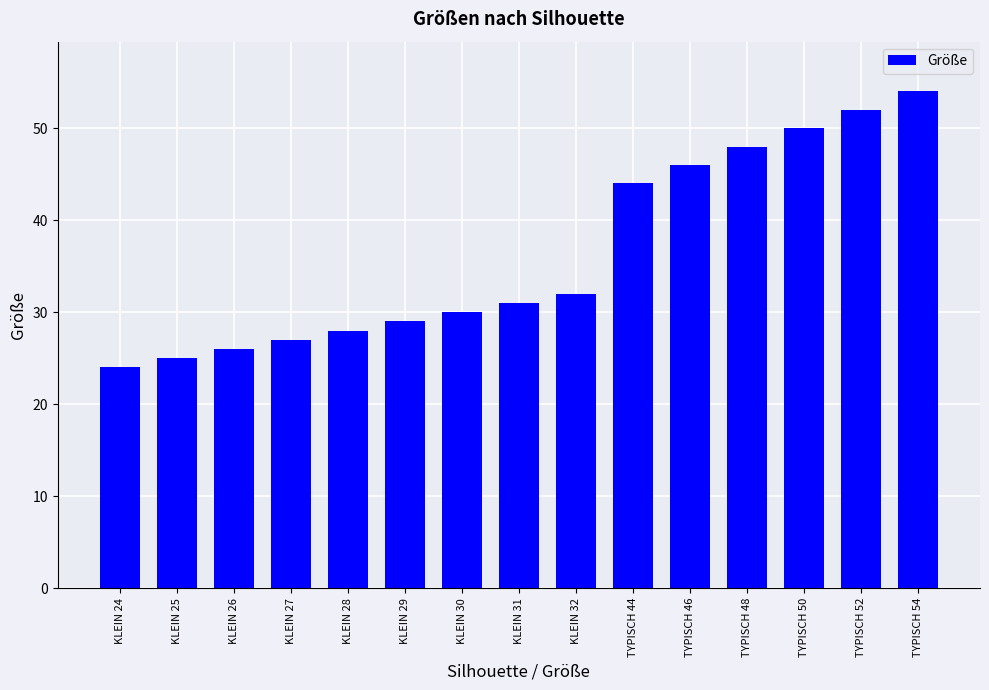

What is the value of the 13th bar from the left?

50